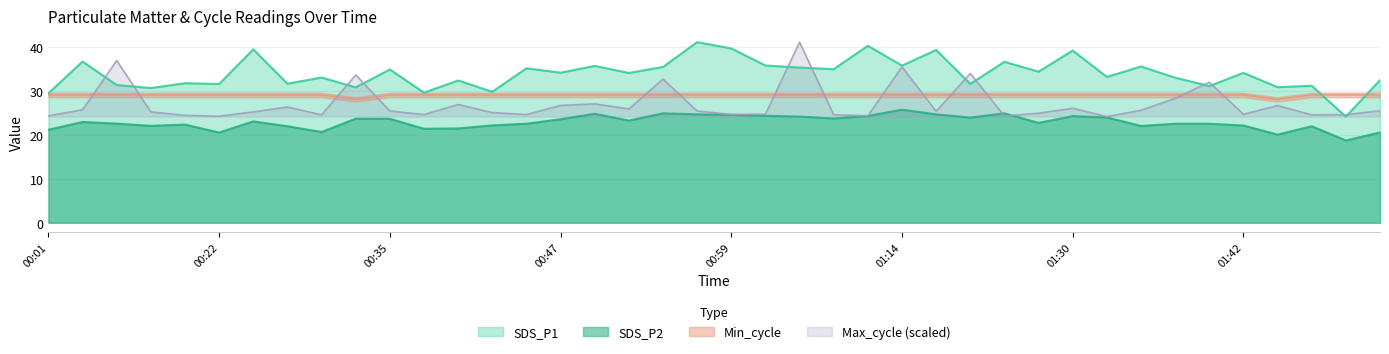

What is the difference between the maximum and second lowest values in the SDS_P2 series?

5.7